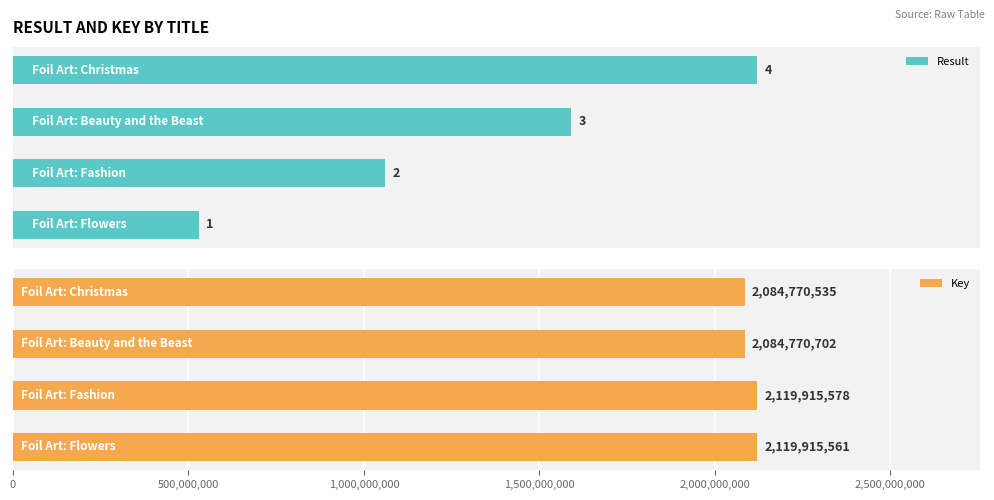

Which series has the largest total across all categories?

Key